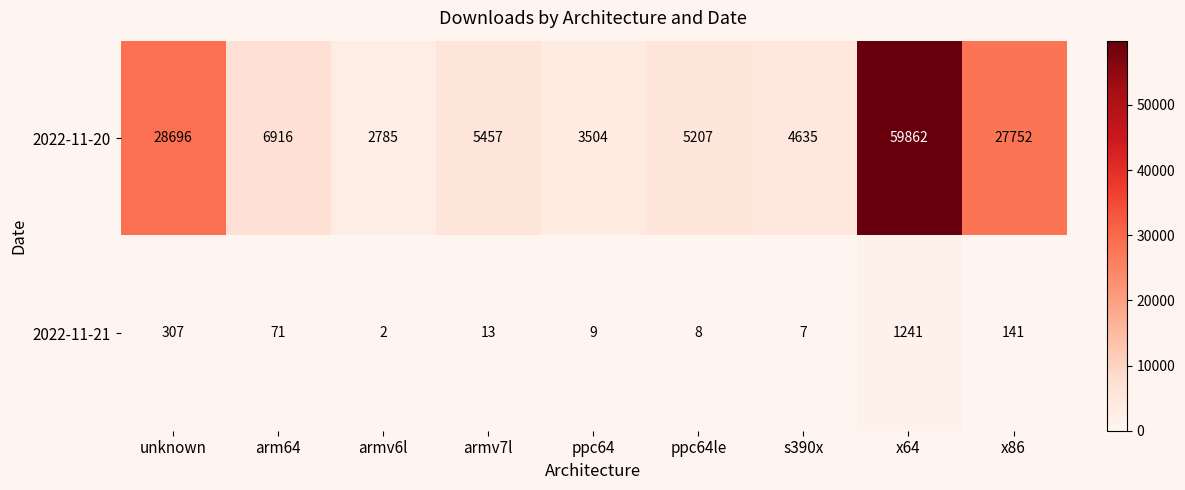

Reading left to right, transcribe all the data shown in this chart.

2022-11-20: 28696	6916	2785	5457	3504	5207	4635	59862	27752
2022-11-21: 307	71	2	13	9	8	7	1241	141